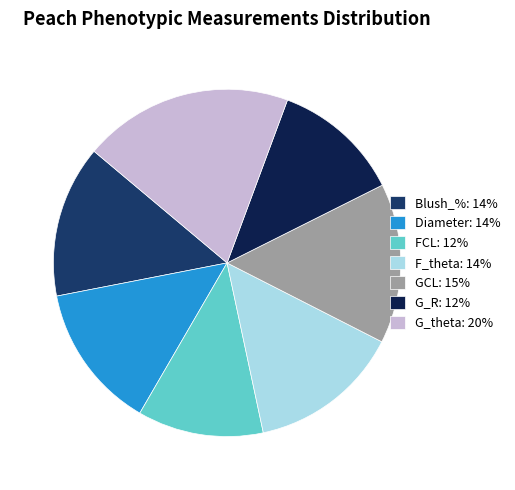

Is there a majority slice in this chart?

No